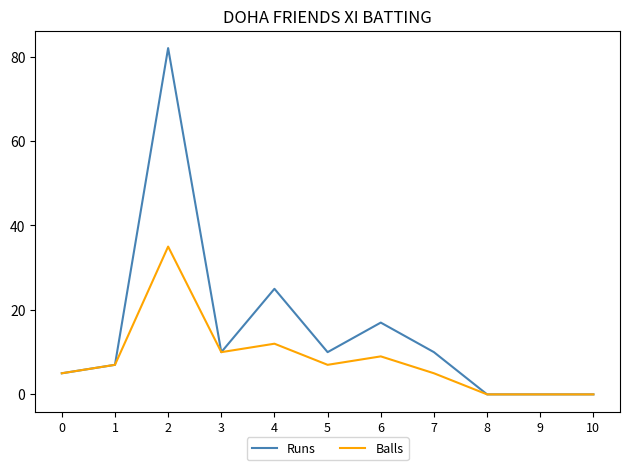

Reading left to right, what are all the values shown in this chart?

Runs: 5	7	82	10	25	10	17	10	0	0	0
Balls: 5	7	35	10	12	7	9	5	0	0	0